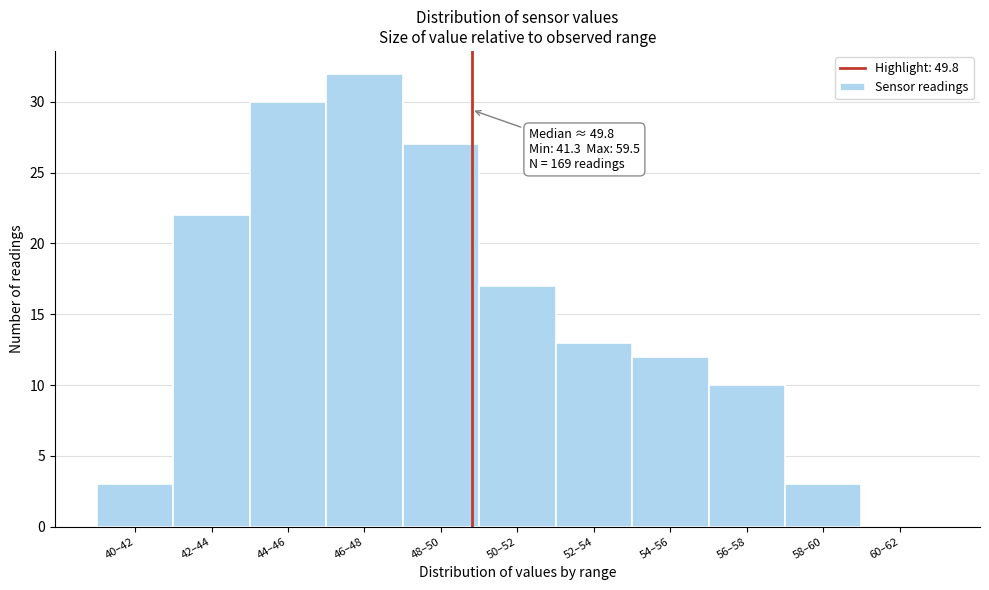

Reading left to right, list all the values displayed in this chart.

40–42=3	42–44=22	44–46=30	46–48=32	48–50=27	50–52=17	52–54=13	54–56=12	56–58=10	58–60=3	60–62=0